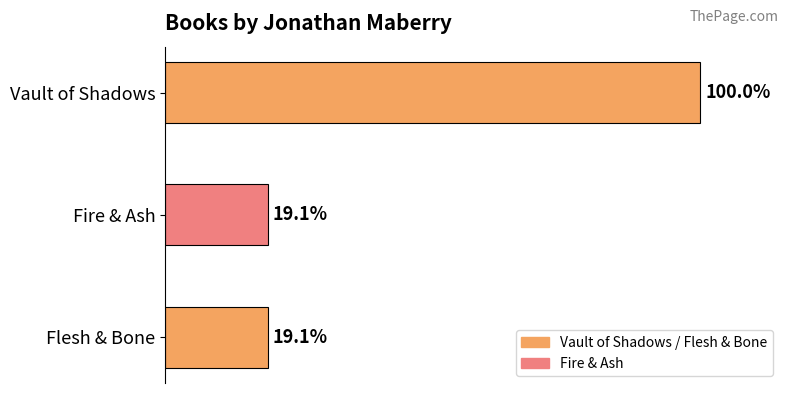

List the labels in order of value, largest first.

Vault of Shadows, Fire & Ash, Flesh & Bone